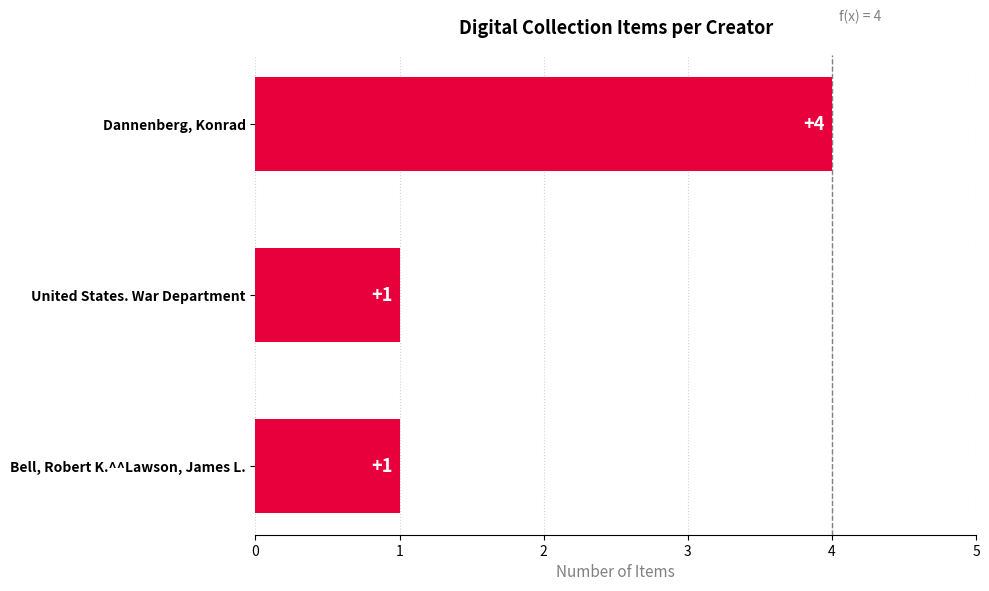

Count the values in the range 1 to 4.

3